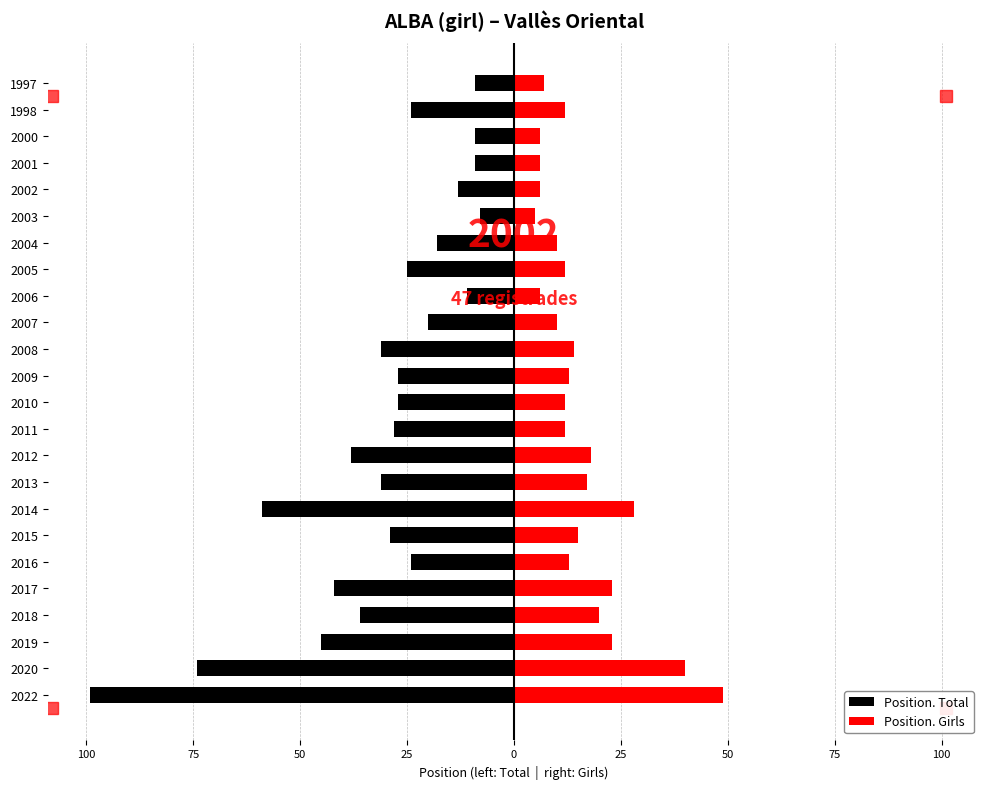

How many data points in Position. Total are less than -27?

11